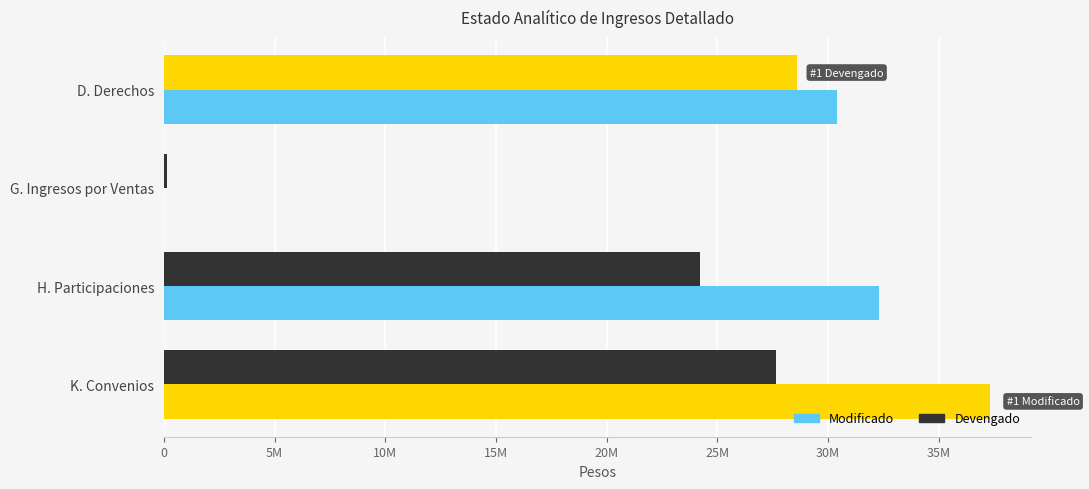

How many distinct data groups are displayed?

2